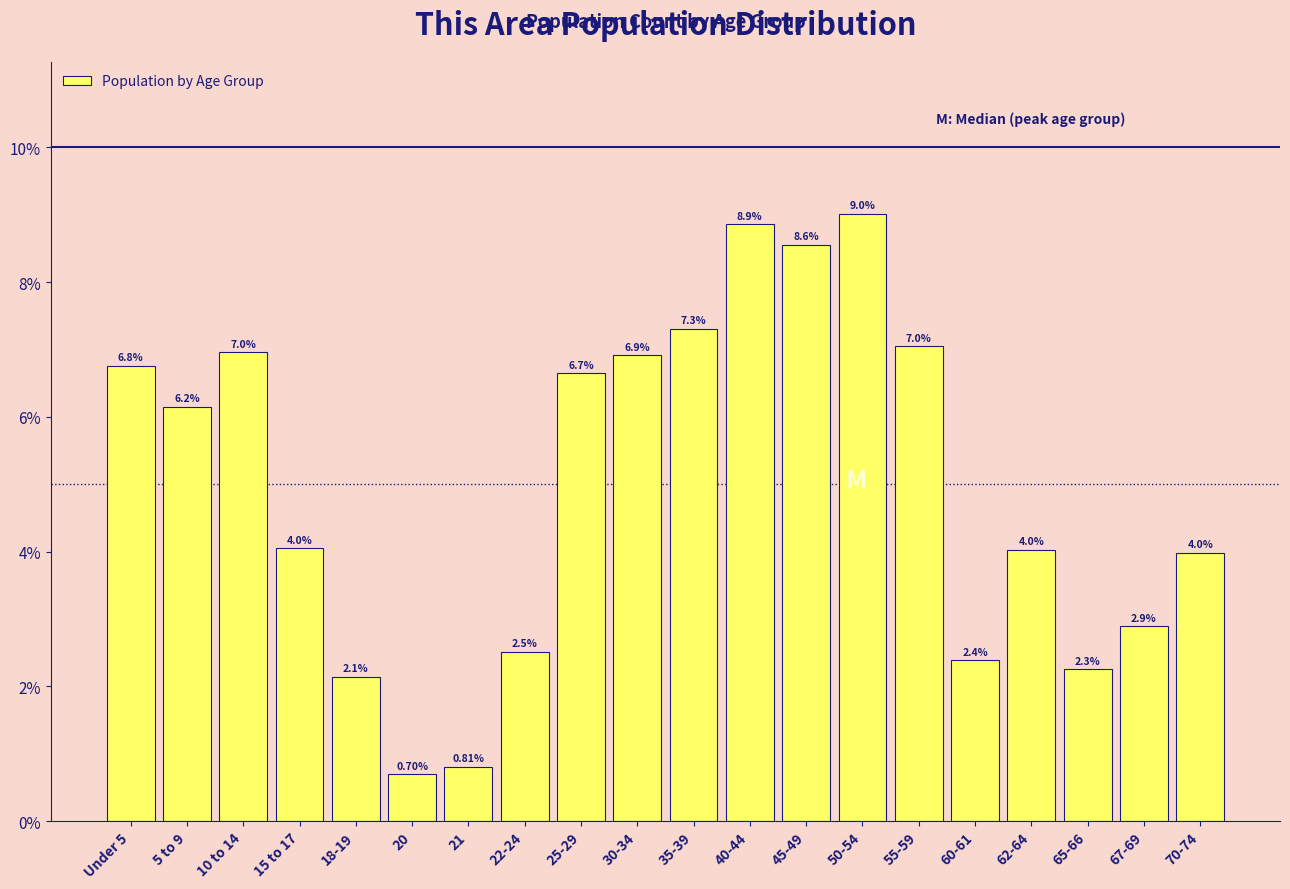

Between 25-29 and 15 to 17, which is larger?

25-29